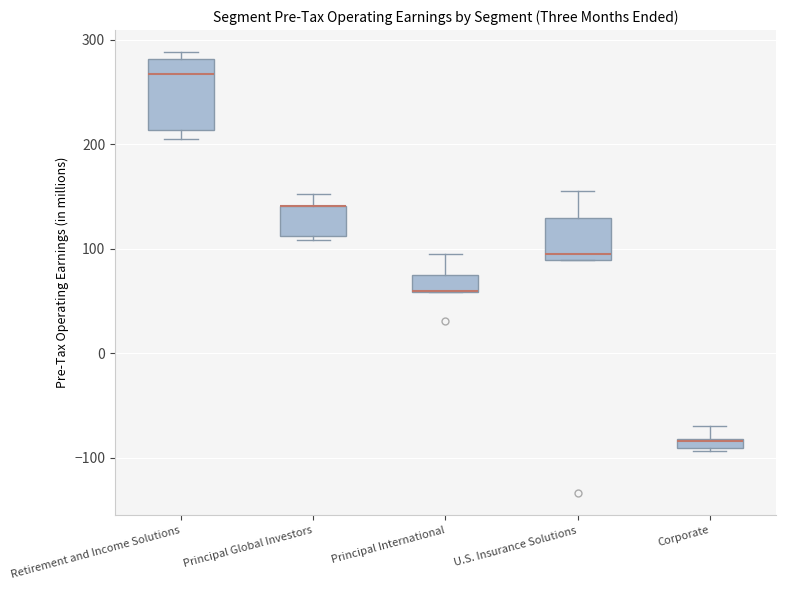

Where does the upper whisker of the box for U.S. Insurance Solutions end on the y-axis? The values are not printed on the chart, so give them approximately, as read against the axis.

160